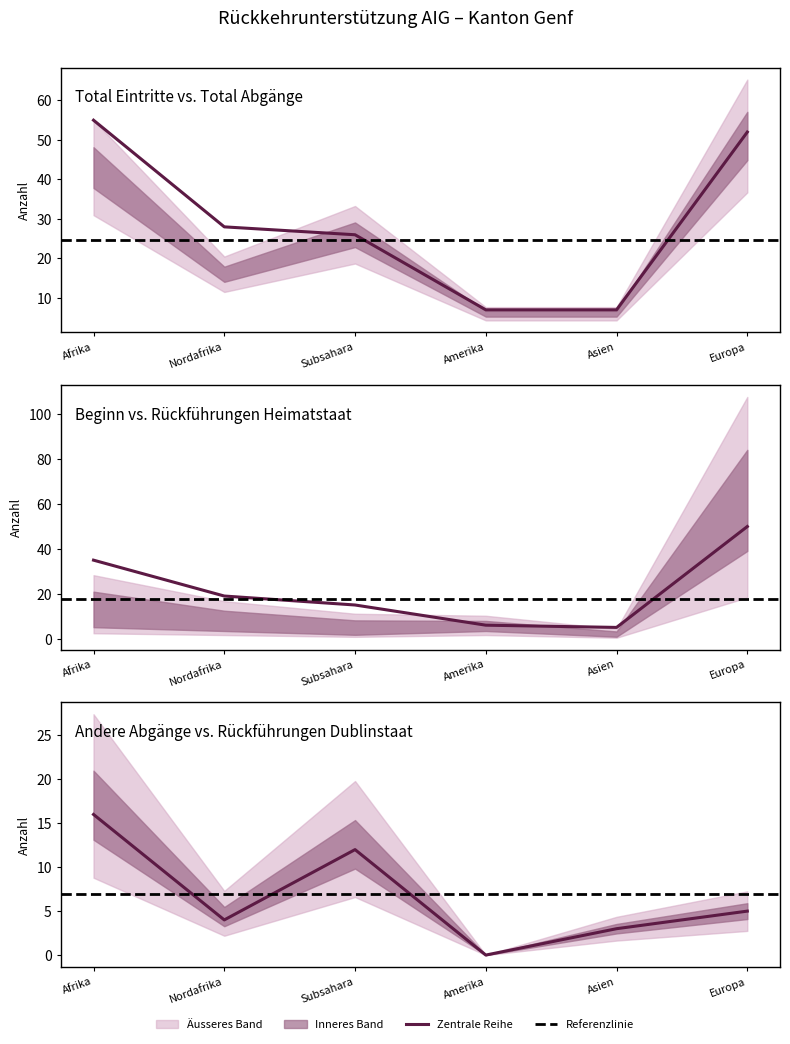

What is the difference between the maximum and minimum values in the Andere Abgaenge series?

16